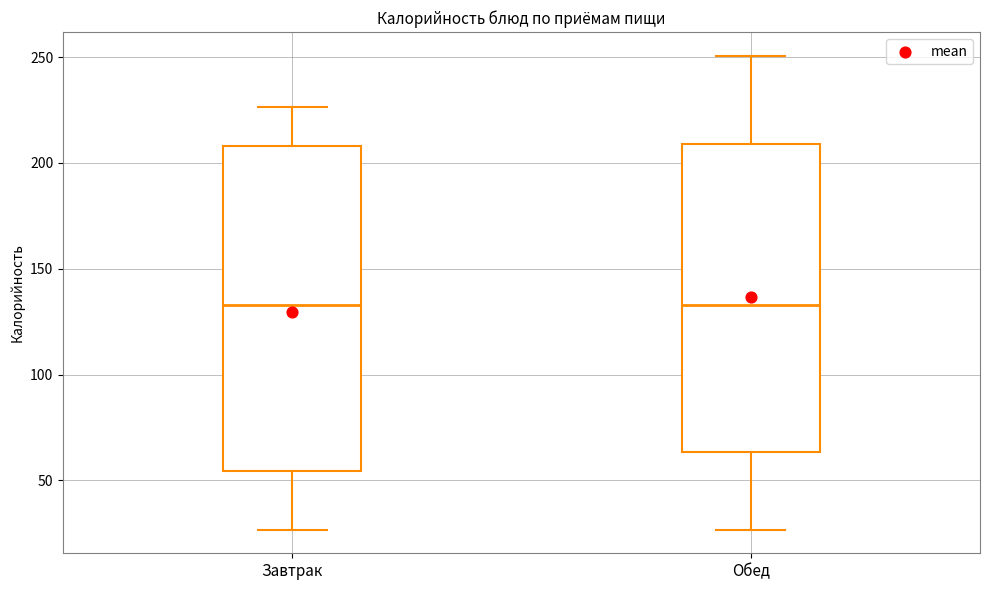

Where does the upper whisker of the box for Завтрак end on the y-axis? The values are not printed on the chart, so give them approximately, as read against the axis.

225